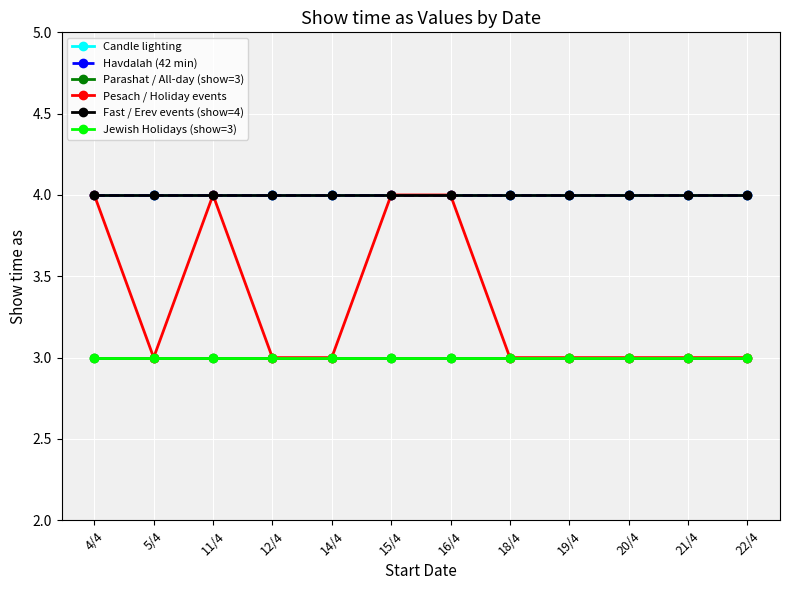

Does the chart have visible grid lines?

Yes